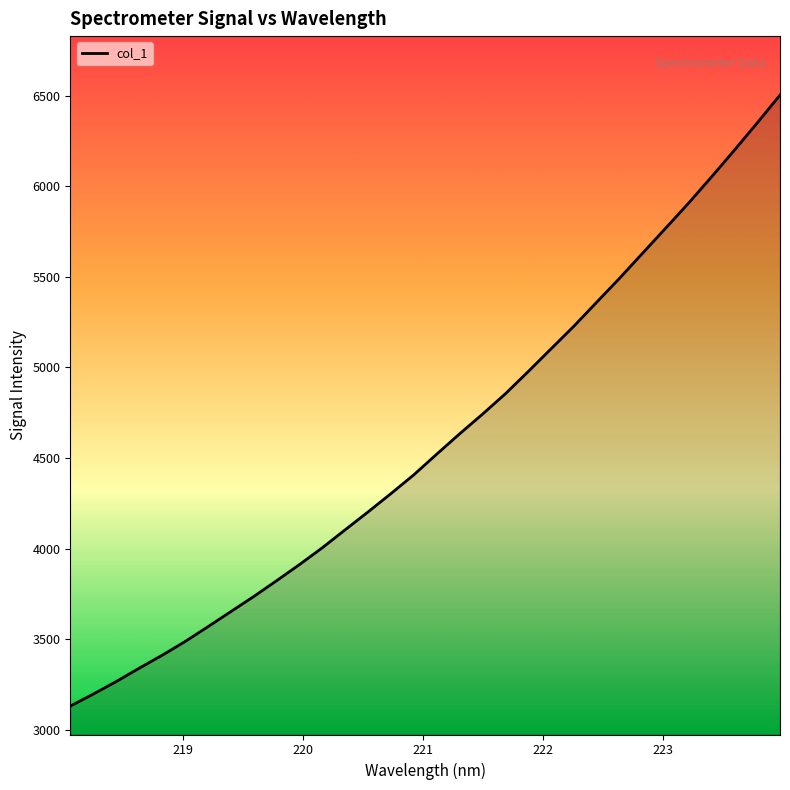

What is the smallest value displayed?

3132.1